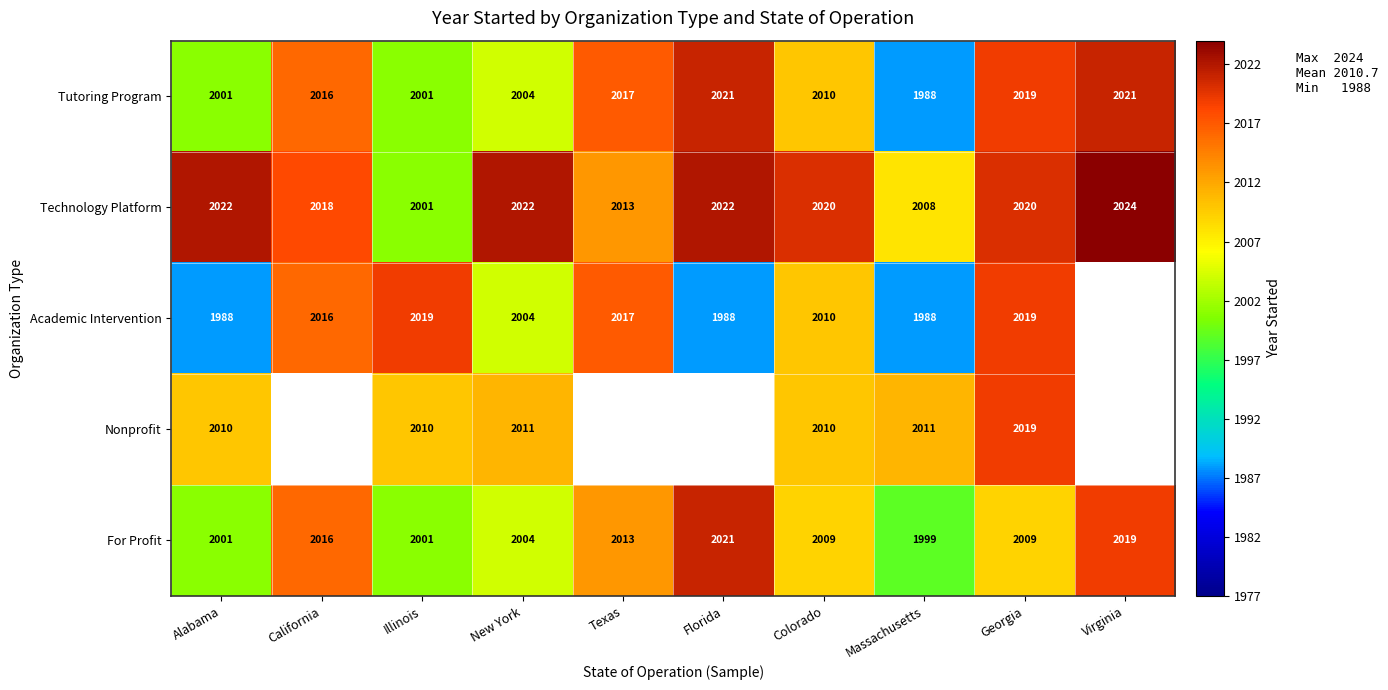

What is the smallest value displayed?

1988.0